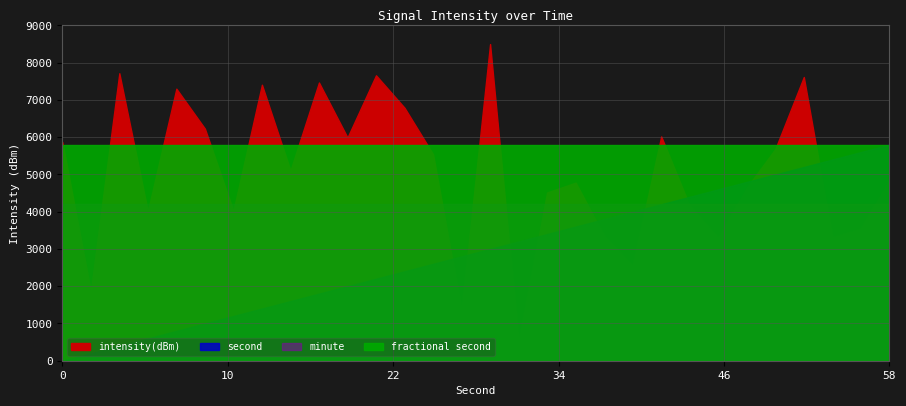

Does the chart have visible grid lines?

Yes